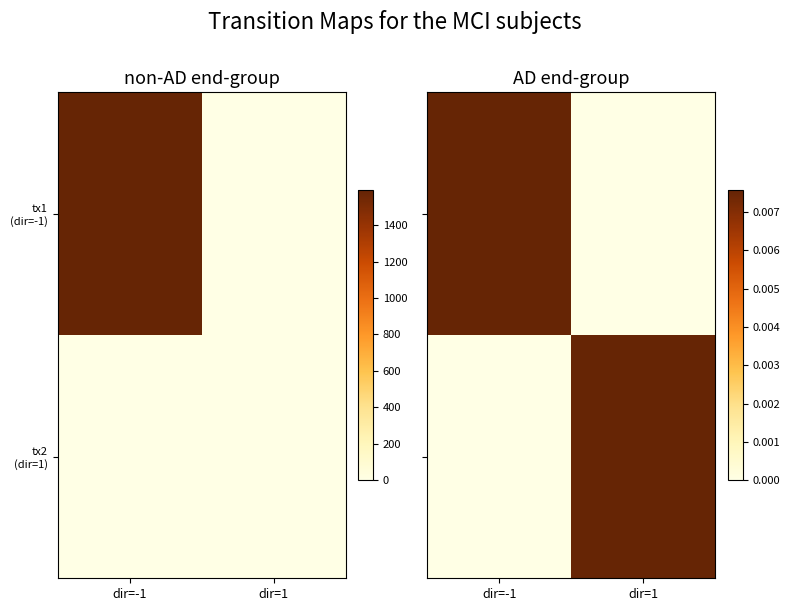

How many data points in tx2 (dir=1) are above 0?

1